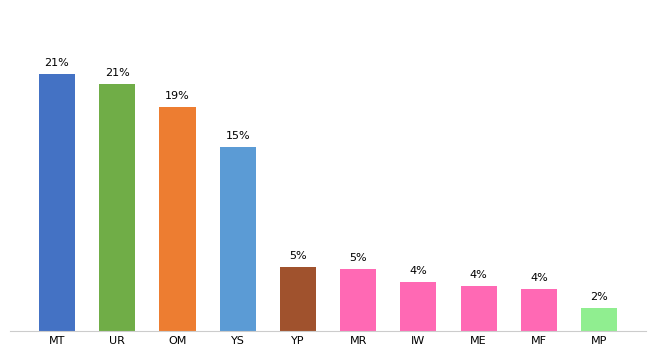

Reading left to right, extract all data points from this chart.

21.4	20.6	18.7	15.4	5.3	5.2	4.1	3.8	3.5	1.9